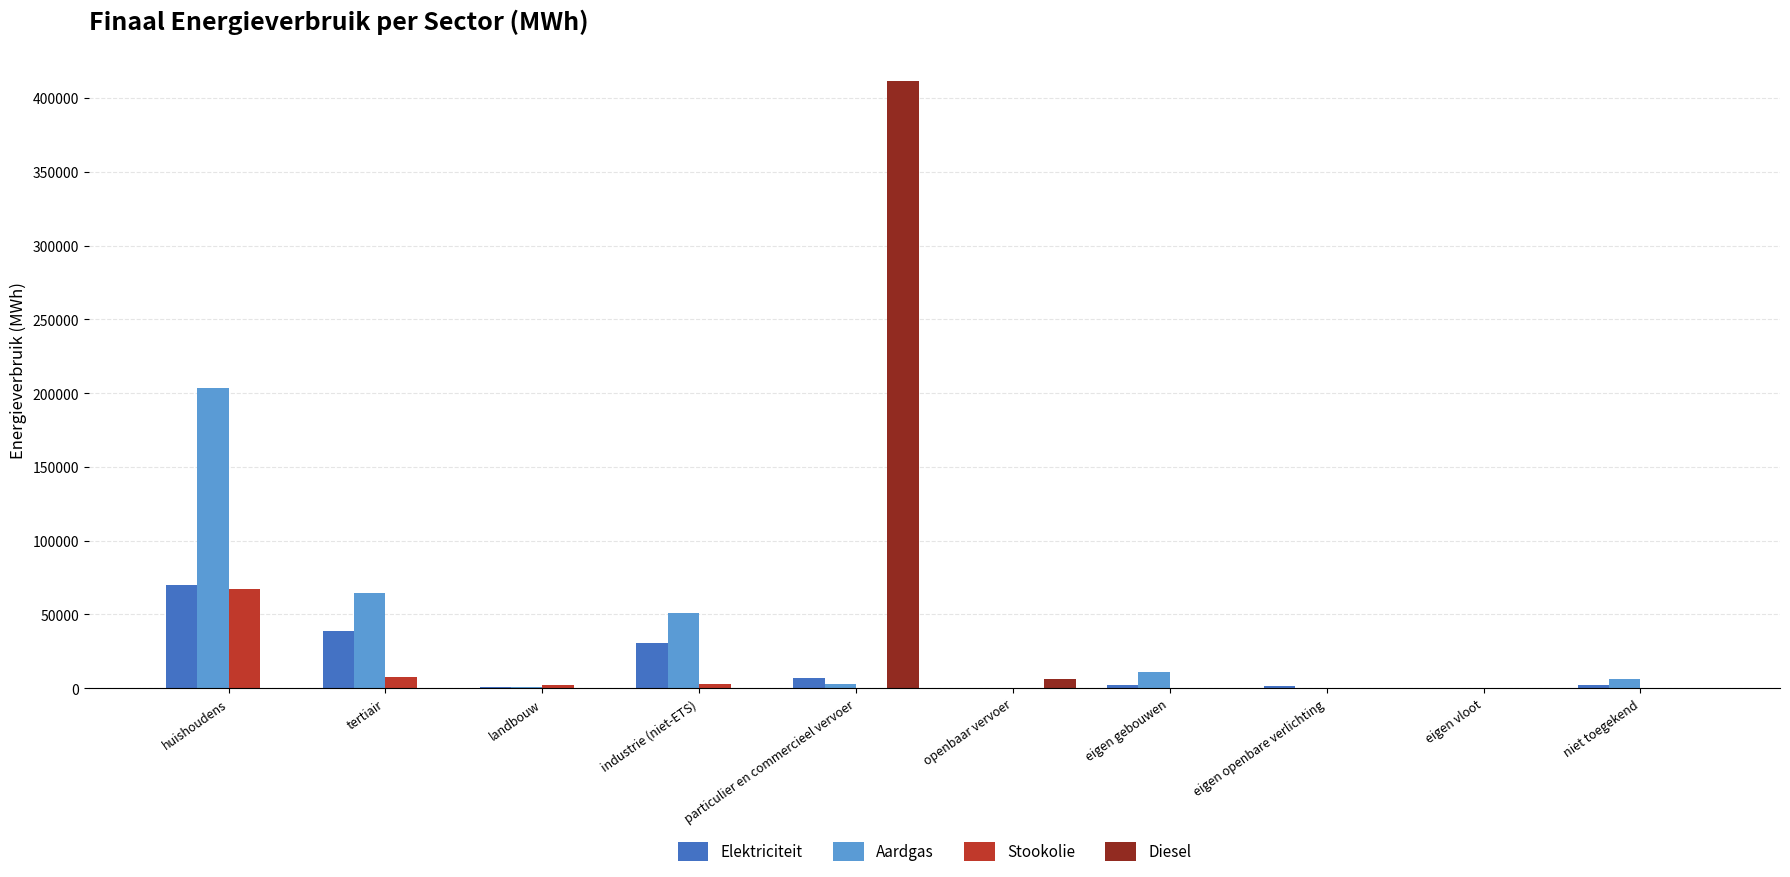

At which label does Diesel reach its peak?

particulier en commercieel vervoer